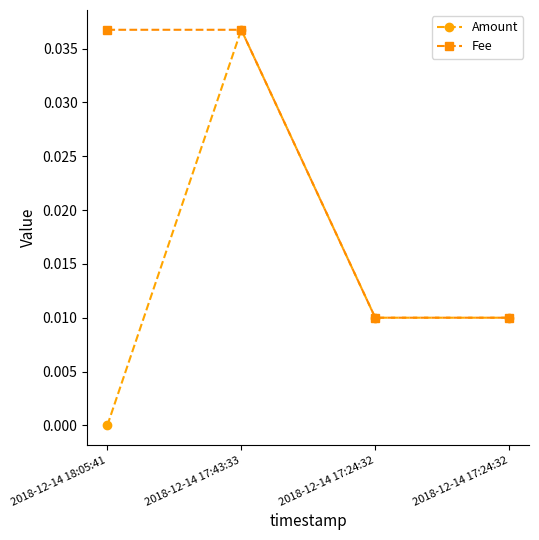

At which category is the sum across all series the highest?

2018-12-14 17:43:33